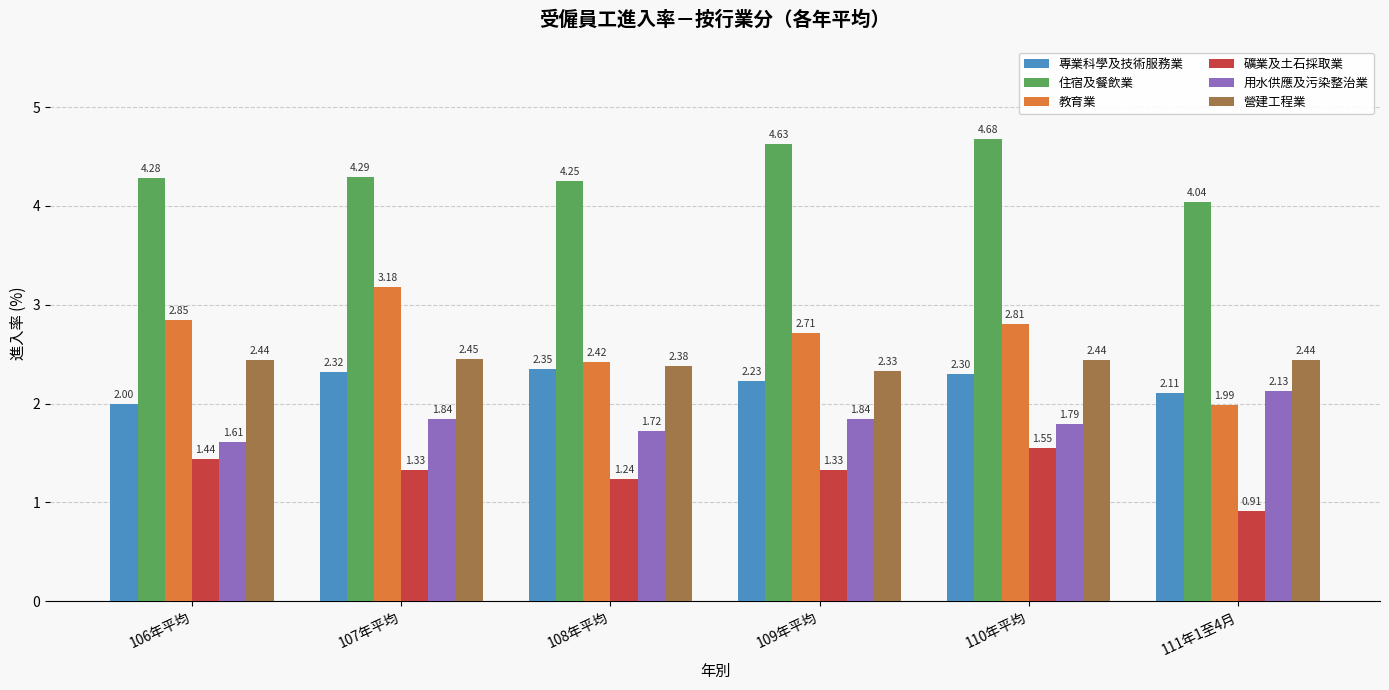

Which series has the largest total across all categories?

住宿及餐飲業